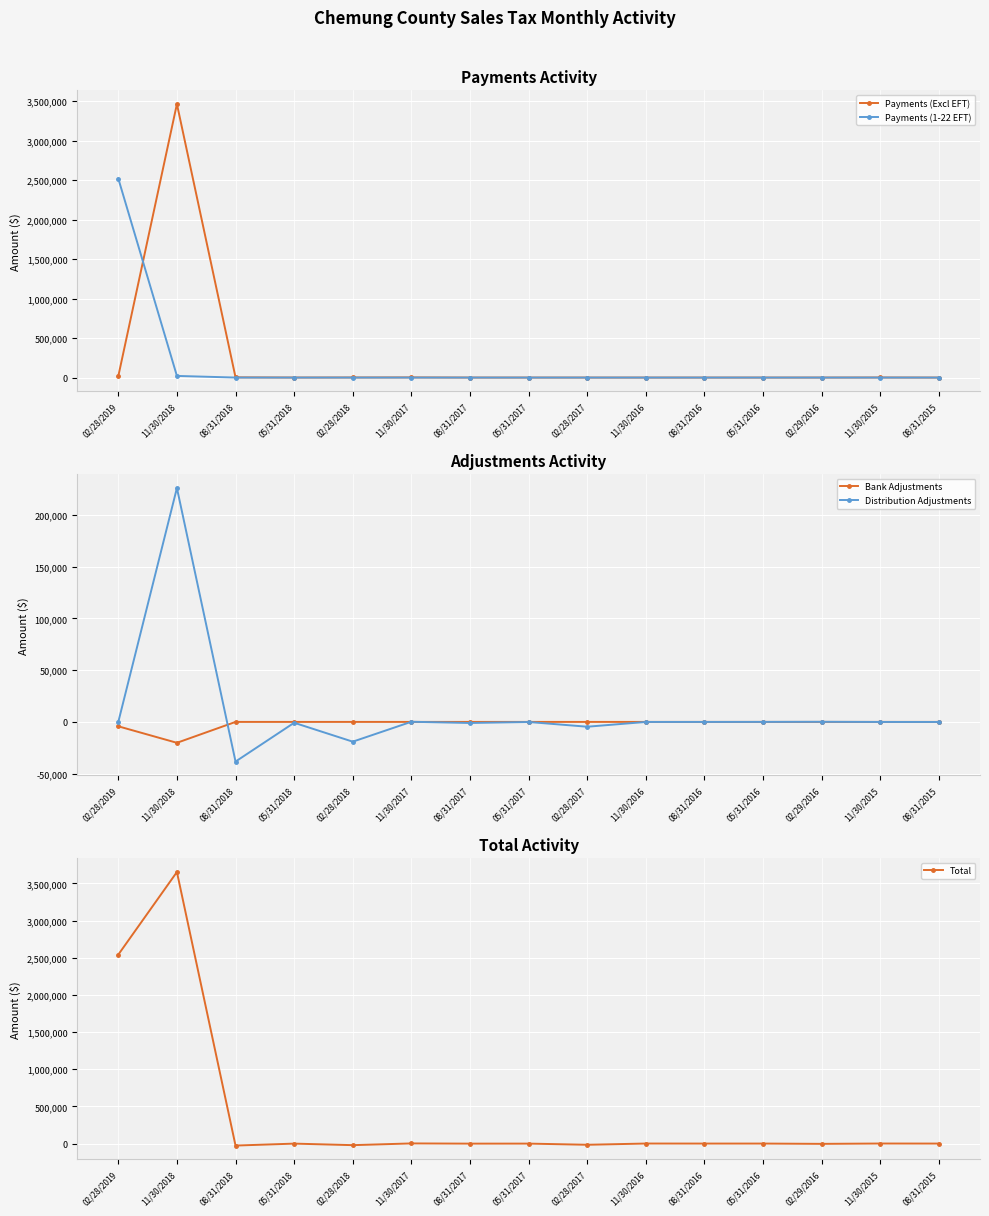

At which label does Payments (Excl EFT) reach its peak?

11/30/2018